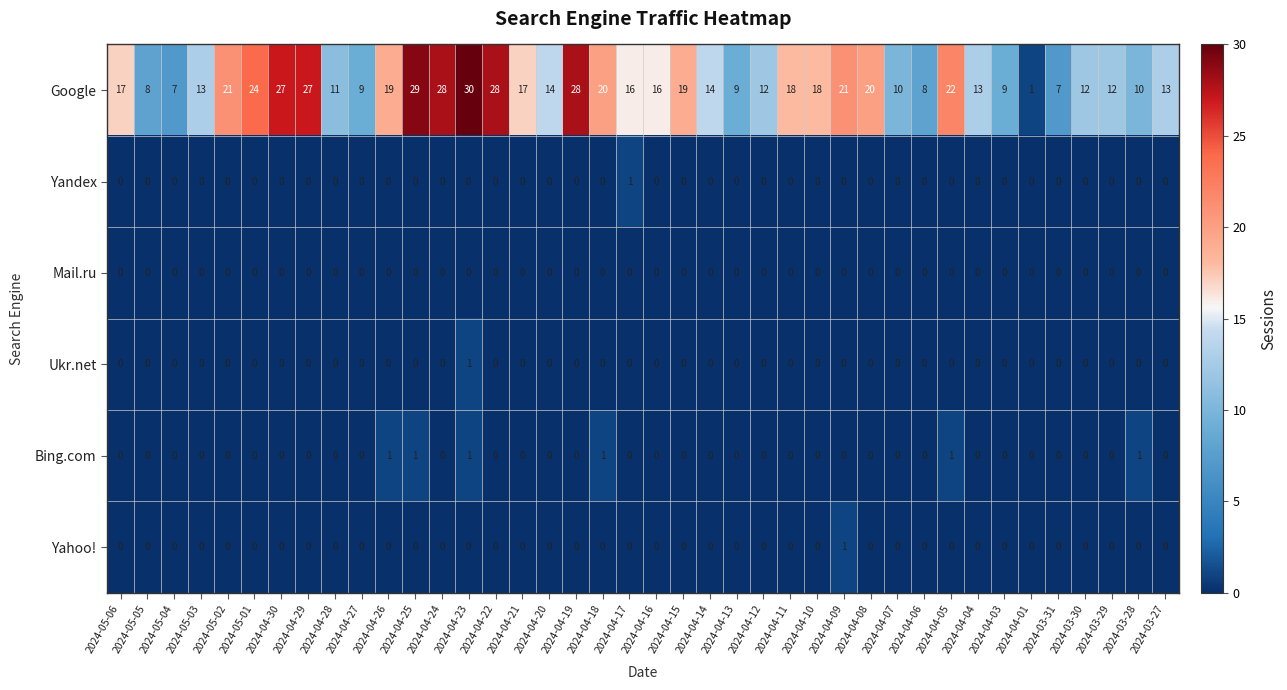

Is it true that Google equals 28 at 2024-04-24?

True